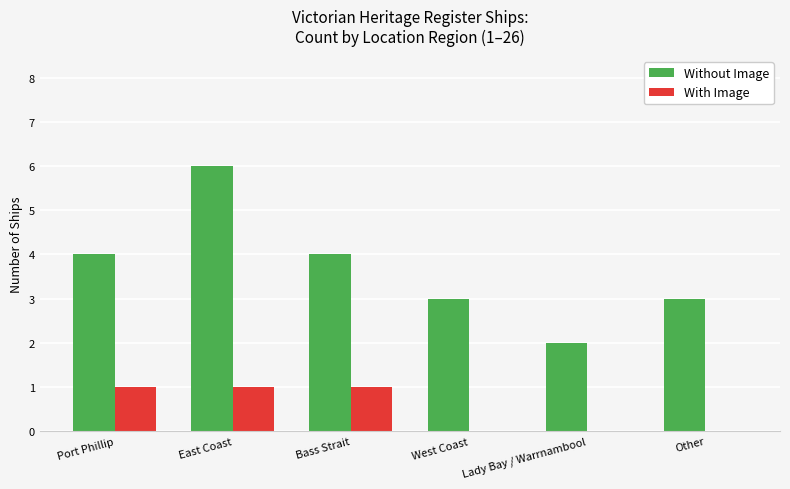

Reading right to left, extract all data points from this chart.

Without Image: 3	2	3	4	6	4
With Image: 0	0	0	1	1	1